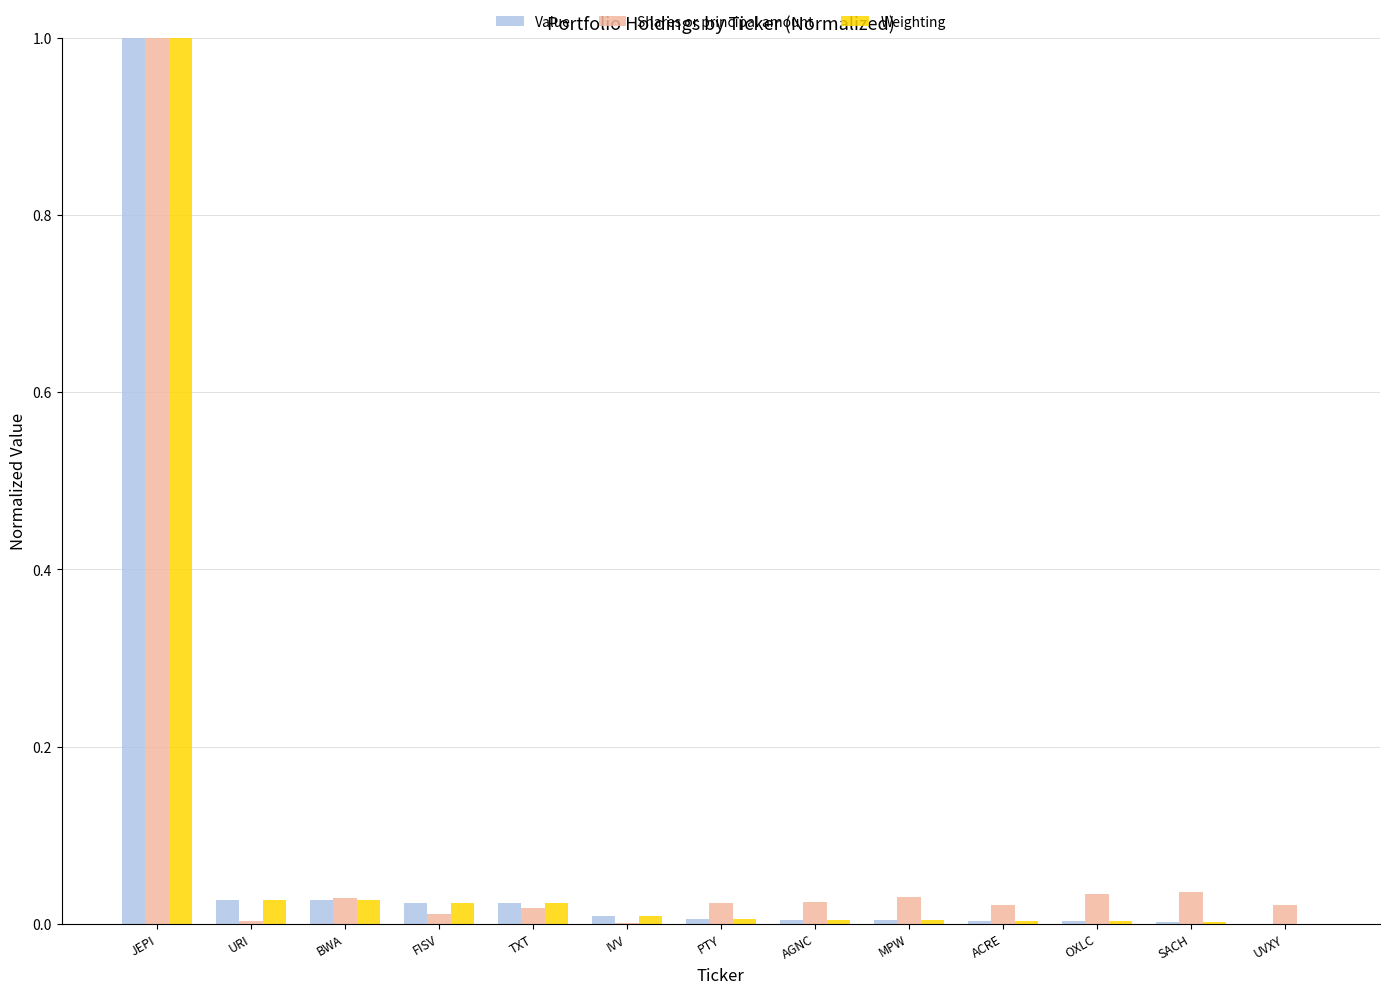

What is the total value across all series at JEPI?

3.0